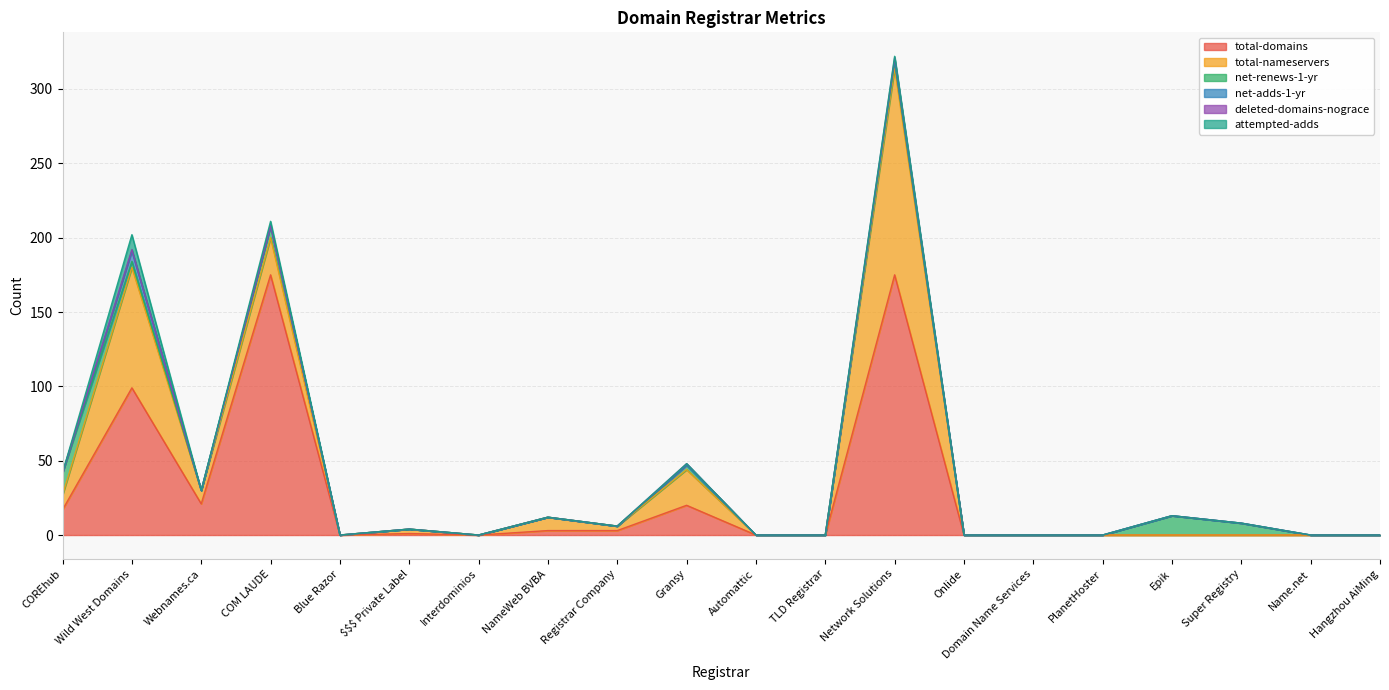

List the series in order of their peak value, highest first.

total-domains, total-nameservers, net-renews-1-yr, attempted-adds, net-adds-1-yr, deleted-domains-nograce